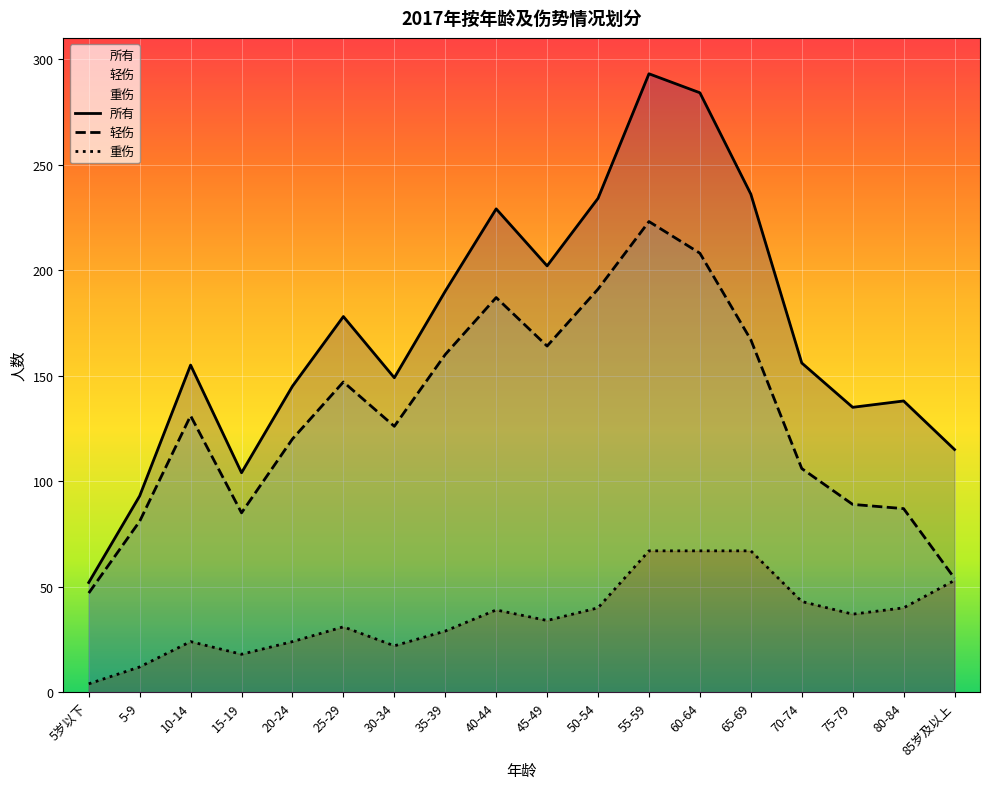

Where is the first local maximum for 所有?

10-14